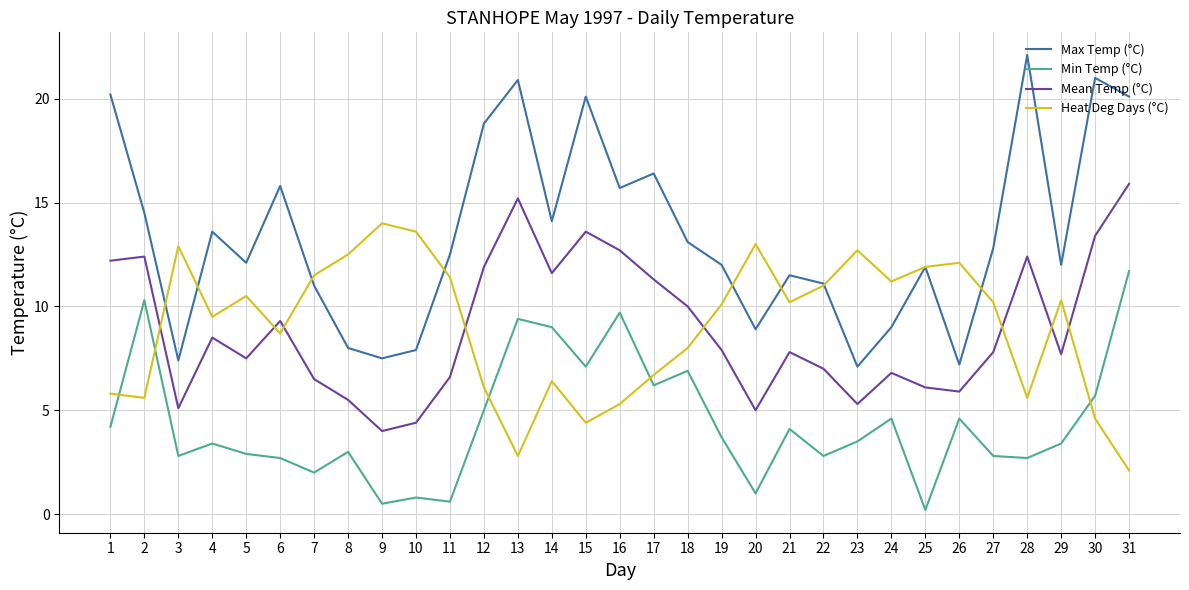

At which label does Mean Temp (°C) first exceed 7?

1